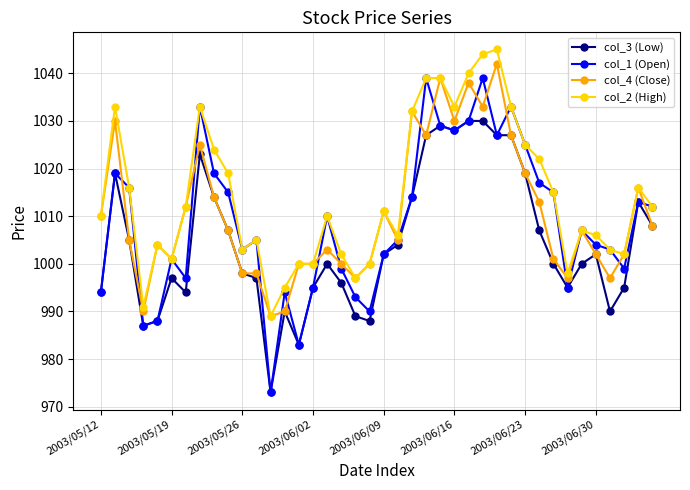

List the series in order of their overall mean, highest first.

col_2 (High), col_4 (Close), col_1 (Open), col_3 (Low)